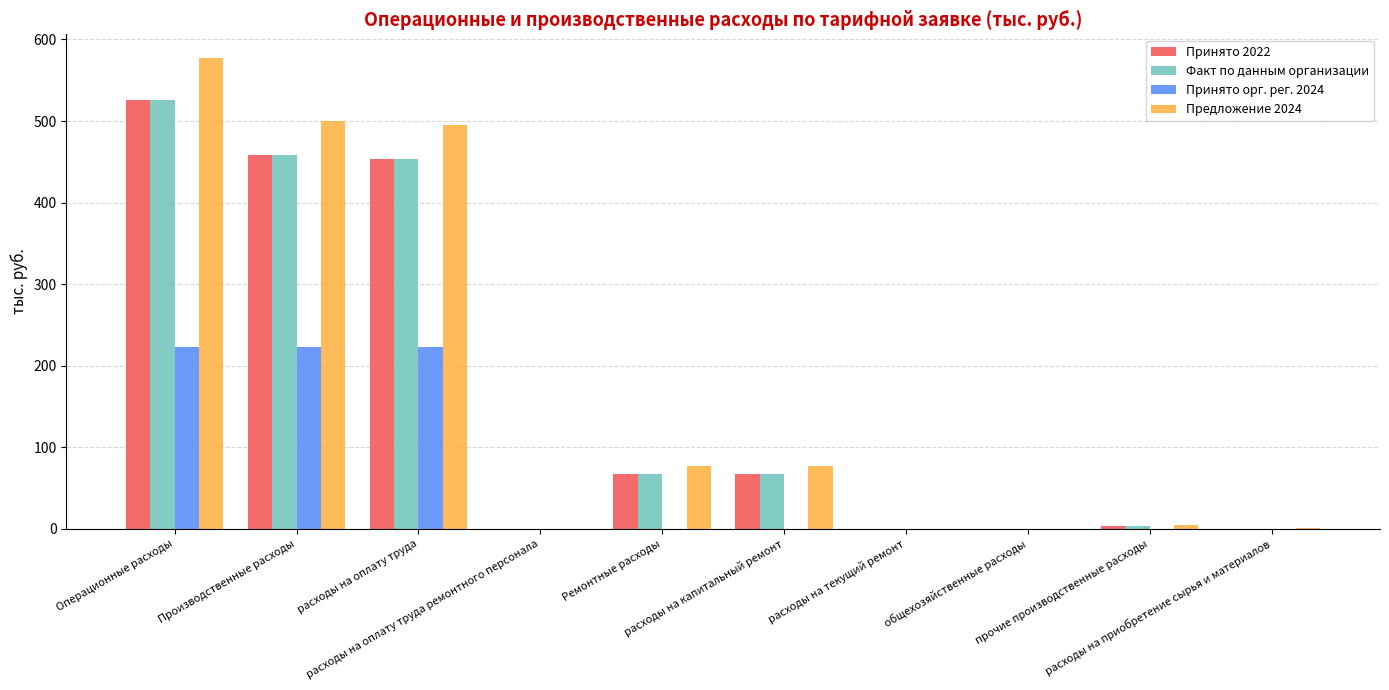

The value of Принято орг. рег. 2024 at Операционные расходы is 222.6. True or false?

True